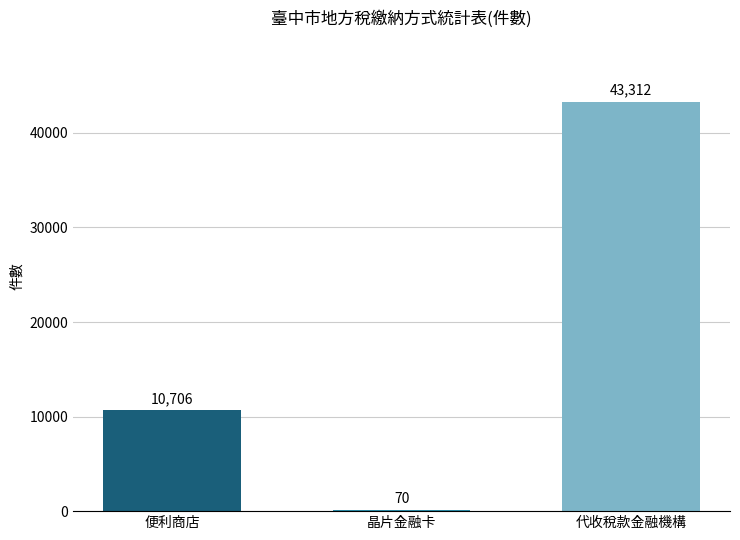

Is it true that the value at 晶片金融卡 is 70?

True